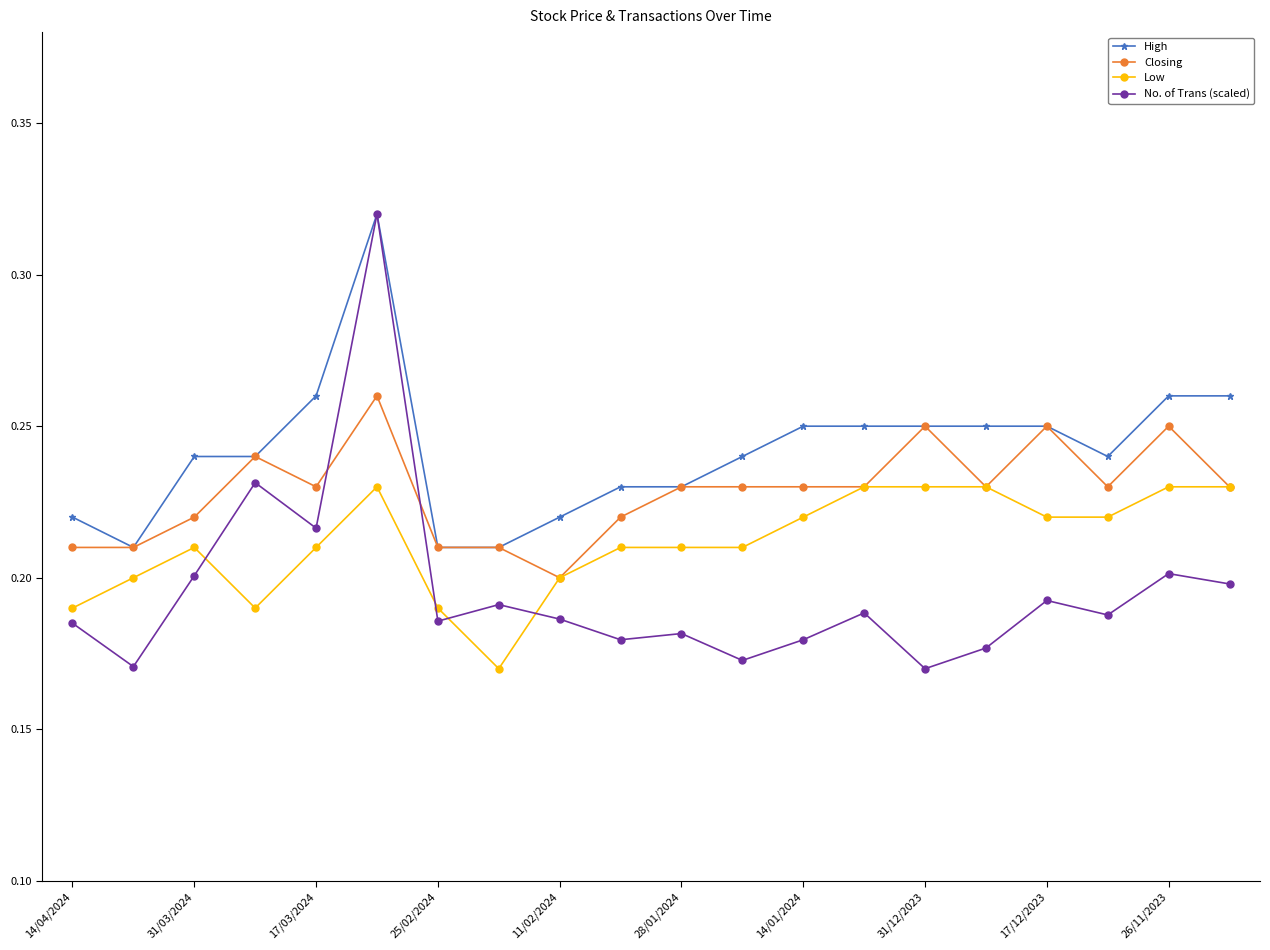

True or false: Low has more than 0 interior local peaks.

True